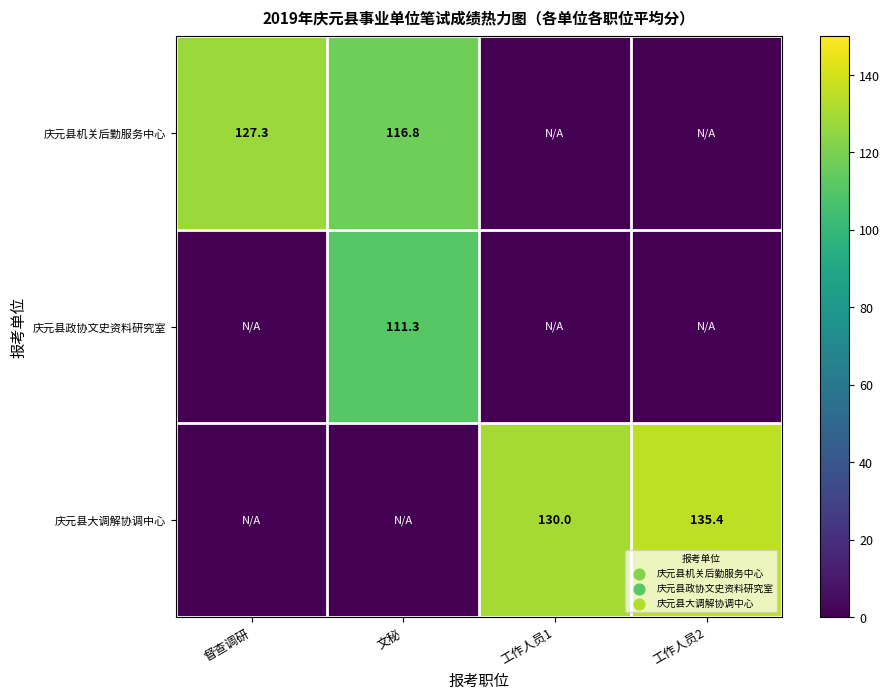

Is it true that 庆元县机关后勤服务中心 equals 127.3 at 督查调研?

True